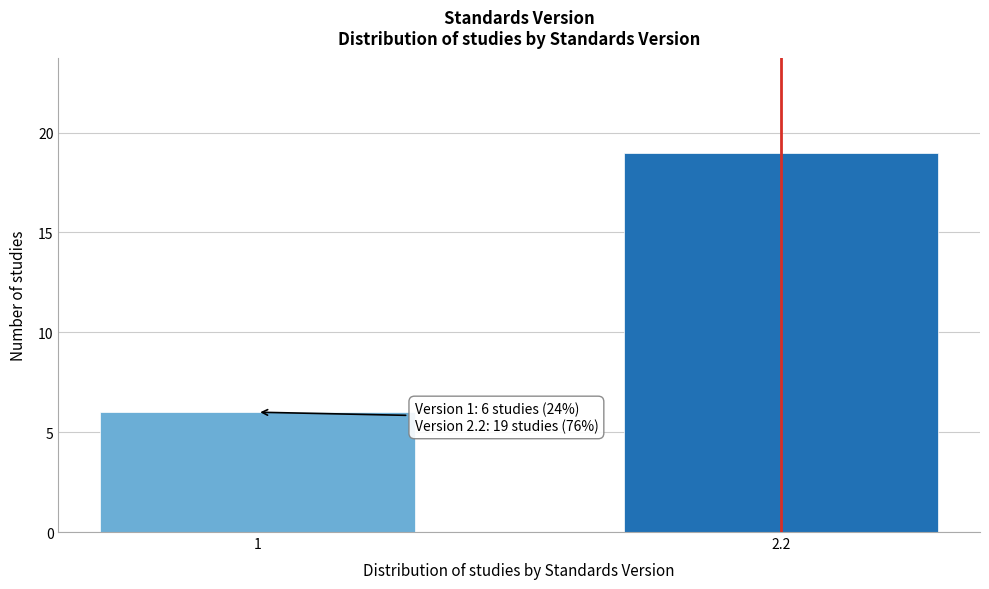

Reading left to right, transcribe all the data shown in this chart.

6	19